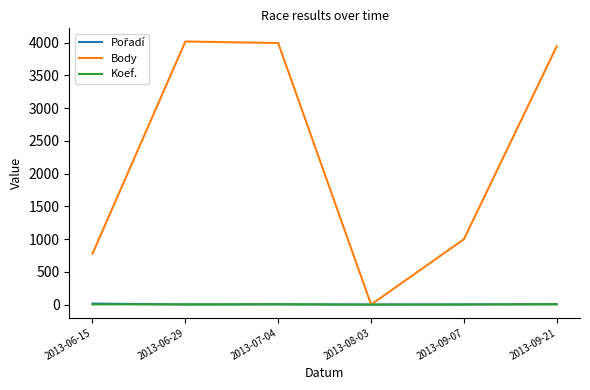

How many positive values does the Body series have?

5